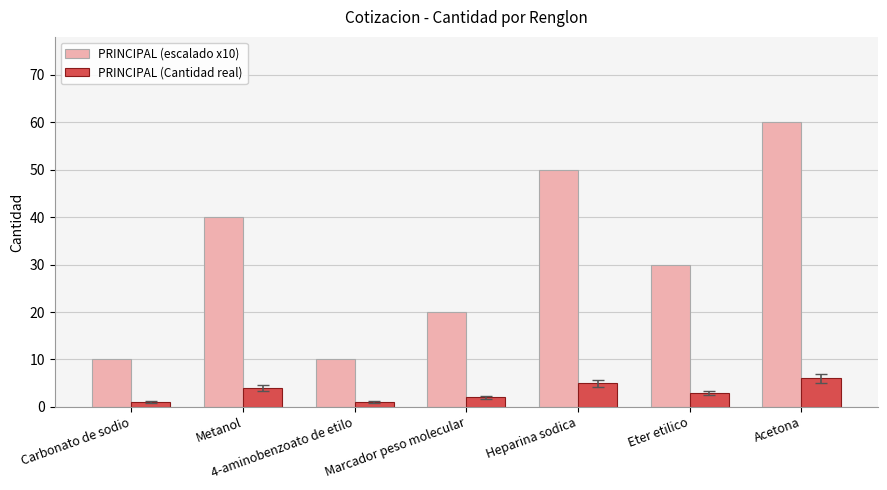

Which series changed the most between 4-aminobenzoato de etilo and Heparina sodica?

PRINCIPAL (escalado x10)